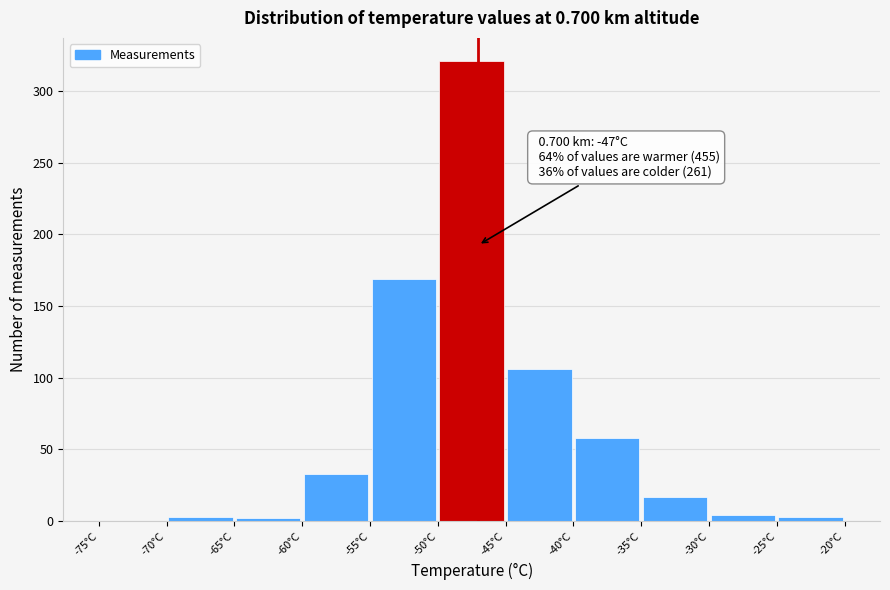

Which range on the x-axis has the tallest bar?

-50 to -45